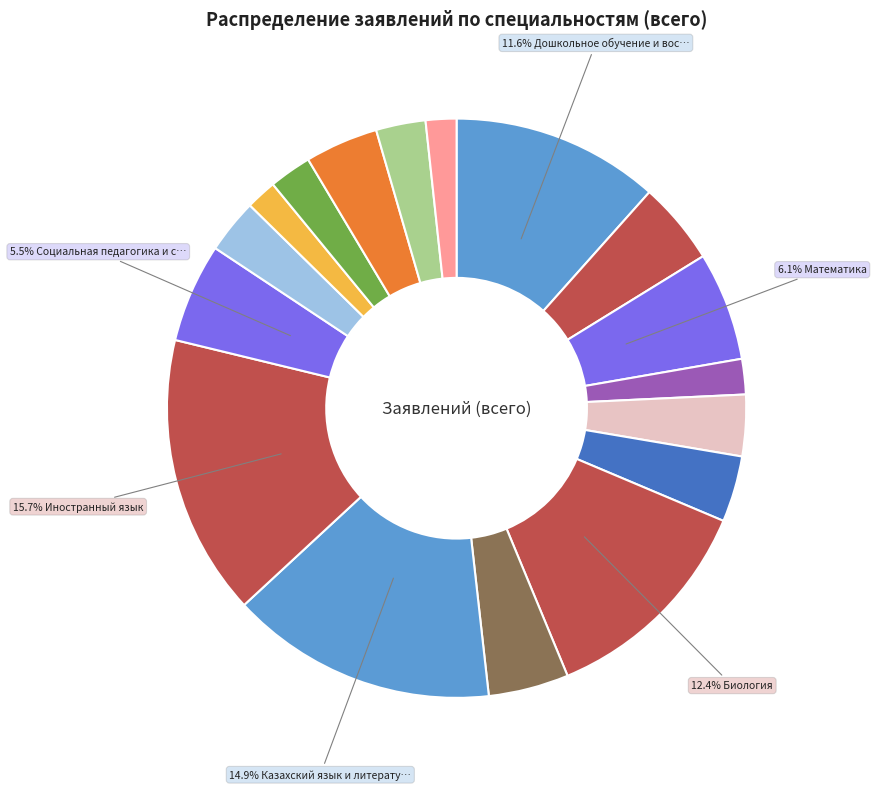

Count the number of slices in the pie.

17